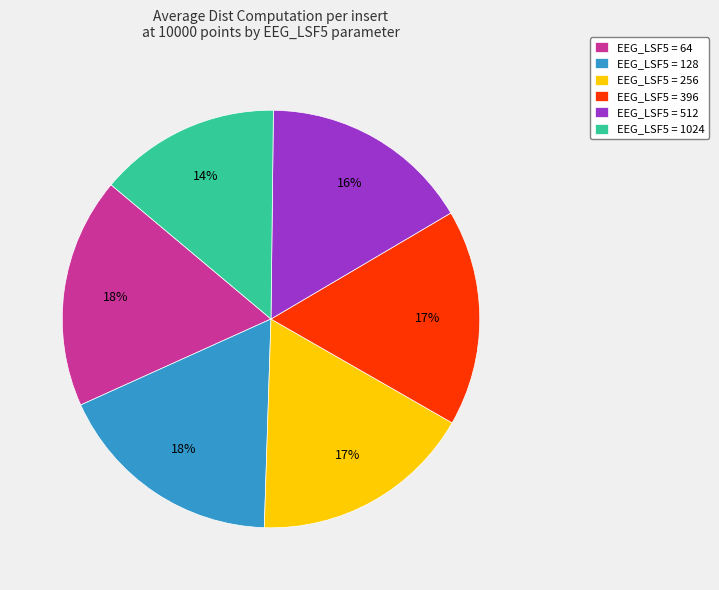

True or false: EEG_LSF5 = 128 accounts for 28% of the total.

False